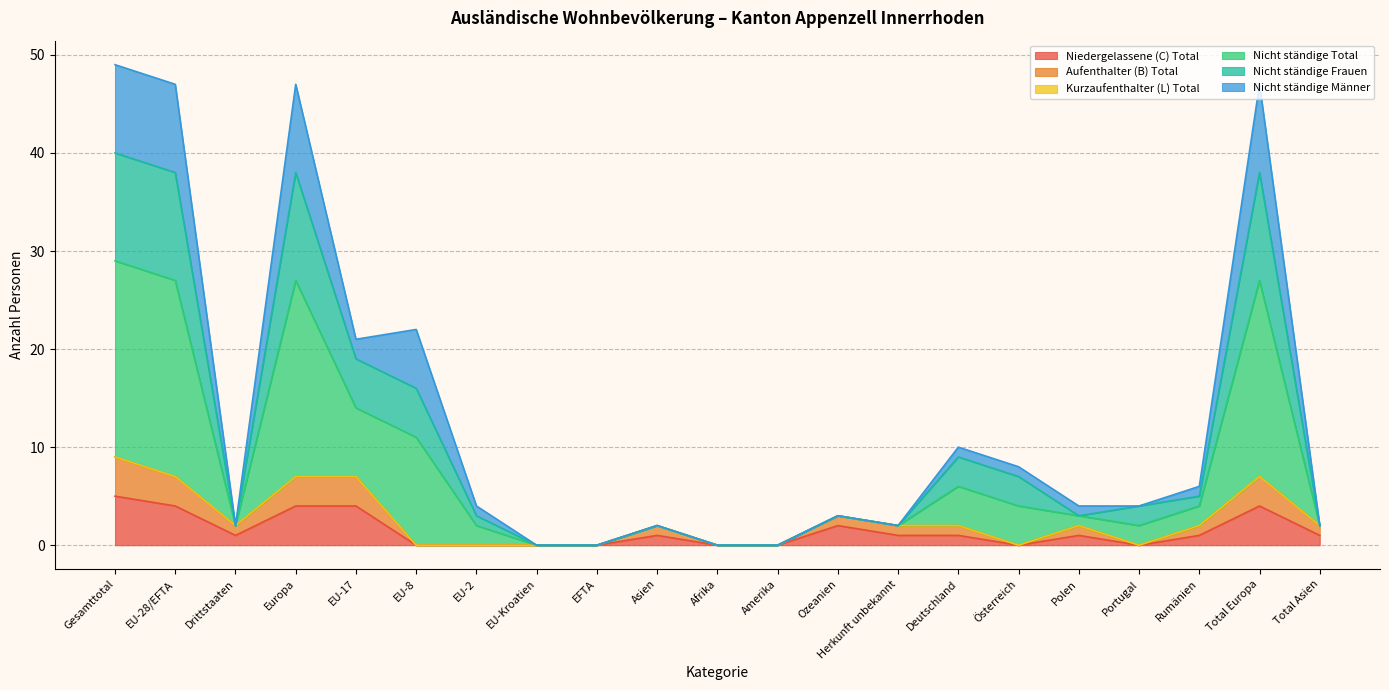

What is the label of the 20th point from the right?

EU-28/EFTA